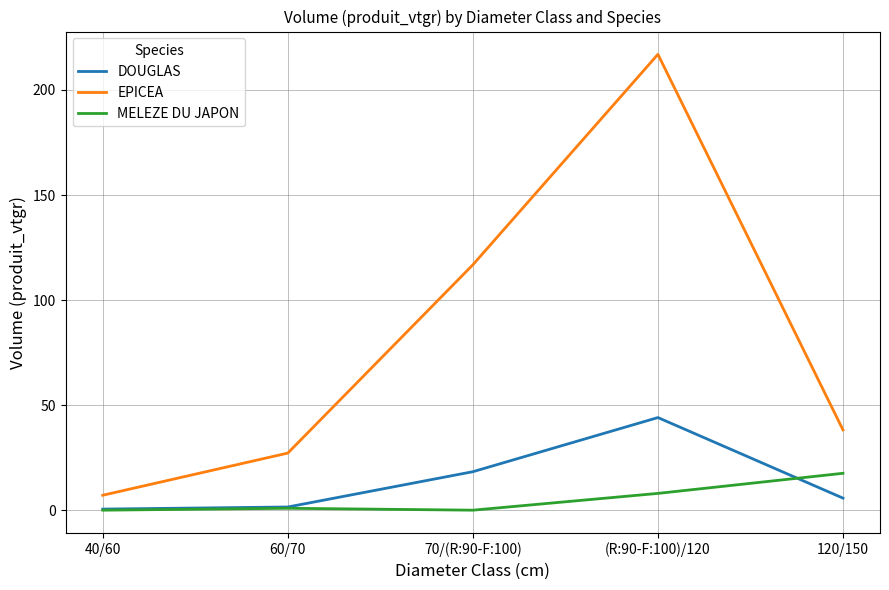

True or false: DOUGLAS and EPICEA cross at least once.

False